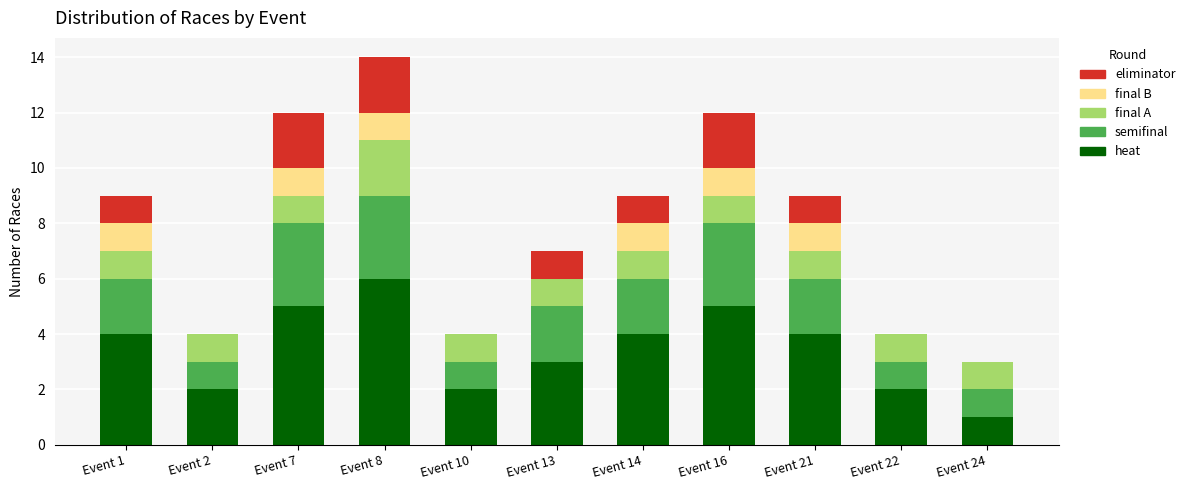

What are all the series names shown in the legend?

eliminator, final B, final A, semifinal, heat